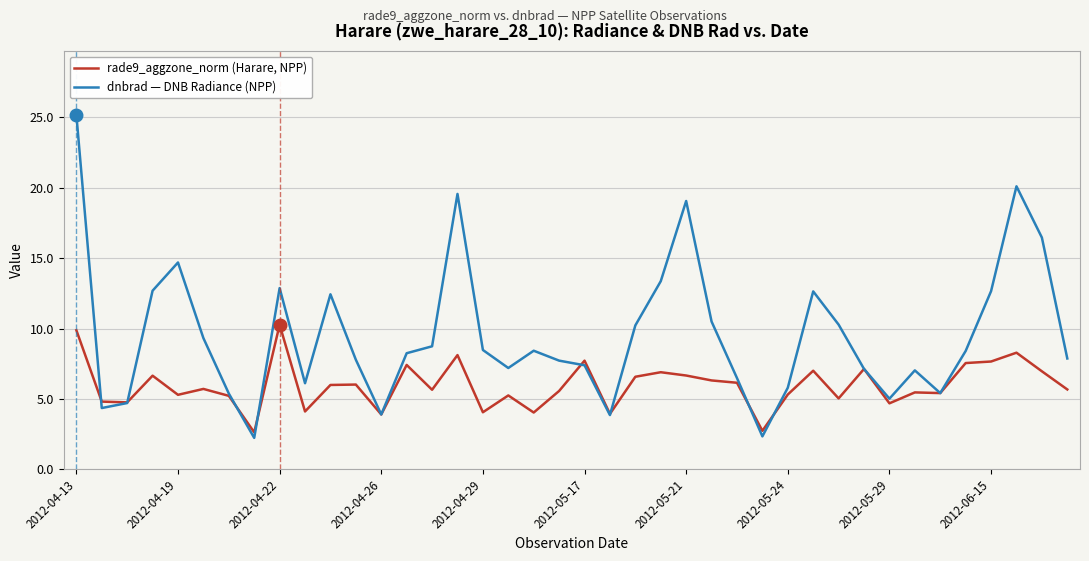

What is the maximum value shown in the chart?

25.2